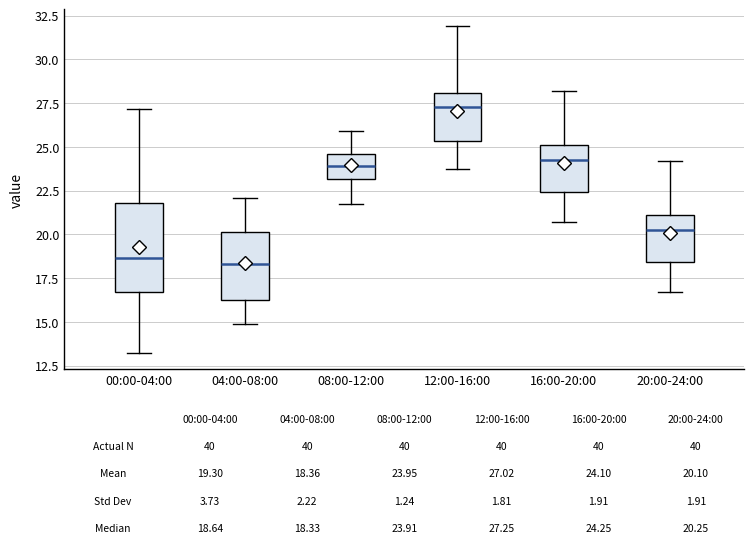

Which box has the highest median line?

12:00-16:00